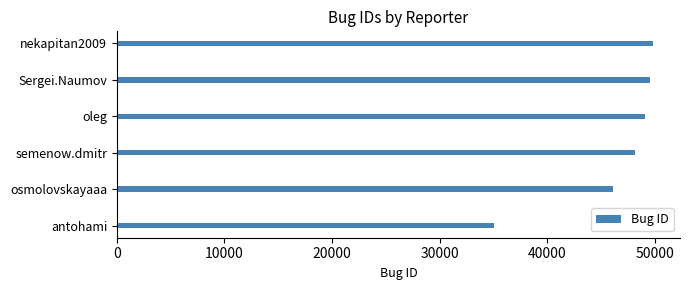

What is the change in value from semenow.dmitr to Sergei.Naumov?

+1404